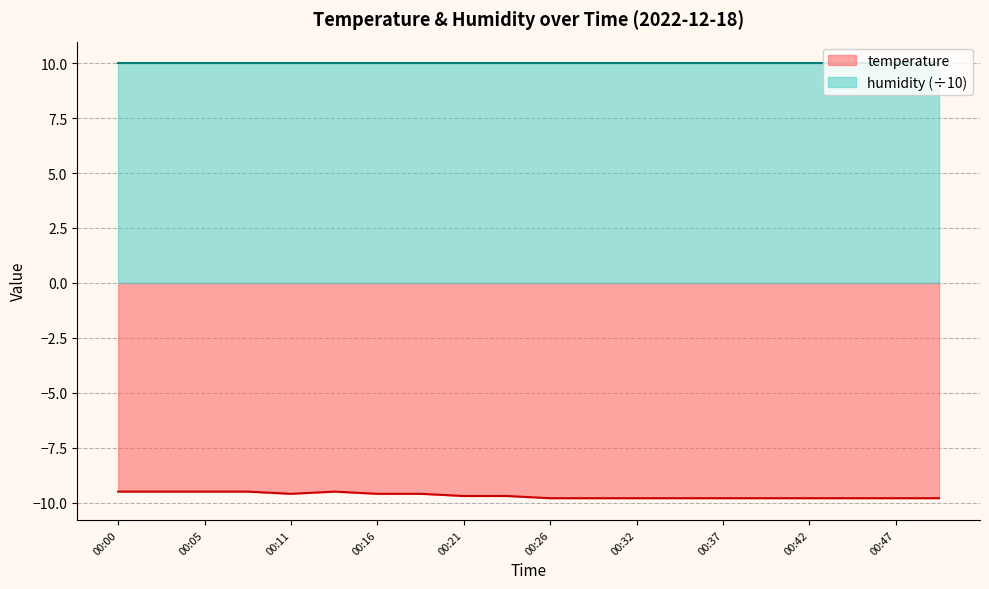

What value does the data have at 00:00?

-9.5